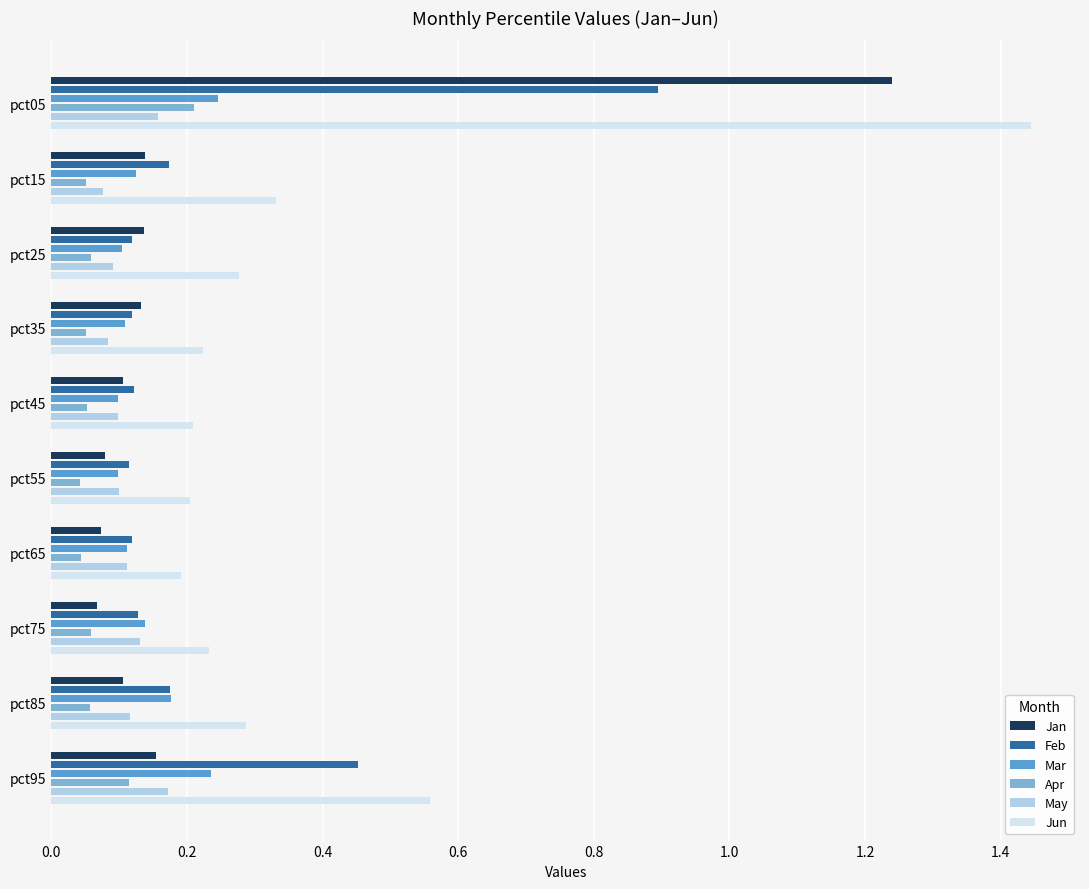

Count the Feb values in the range 0 to 1.

10